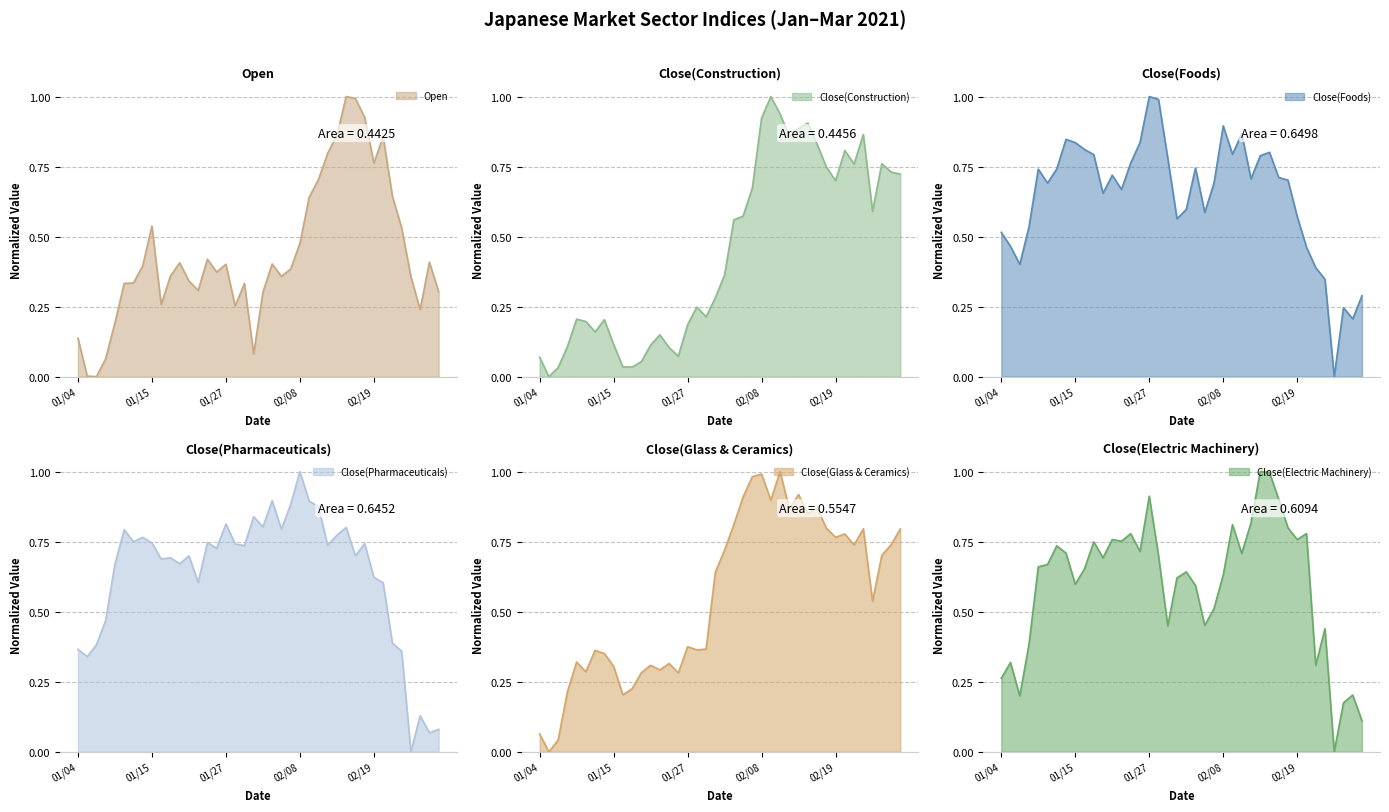

How many times do Close(Pharmaceuticals) and Close(Glass & Ceramics) cross each other?

3